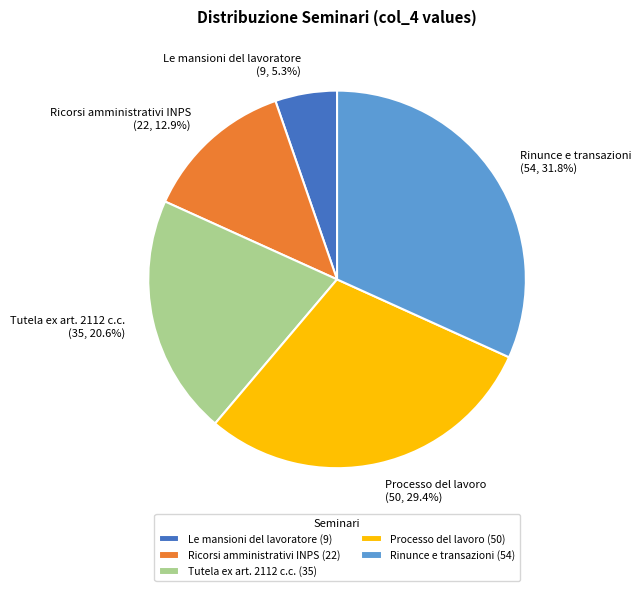

What is the ratio of the value at Rinunce e transazioni to the value at Processo del lavoro?

1.1